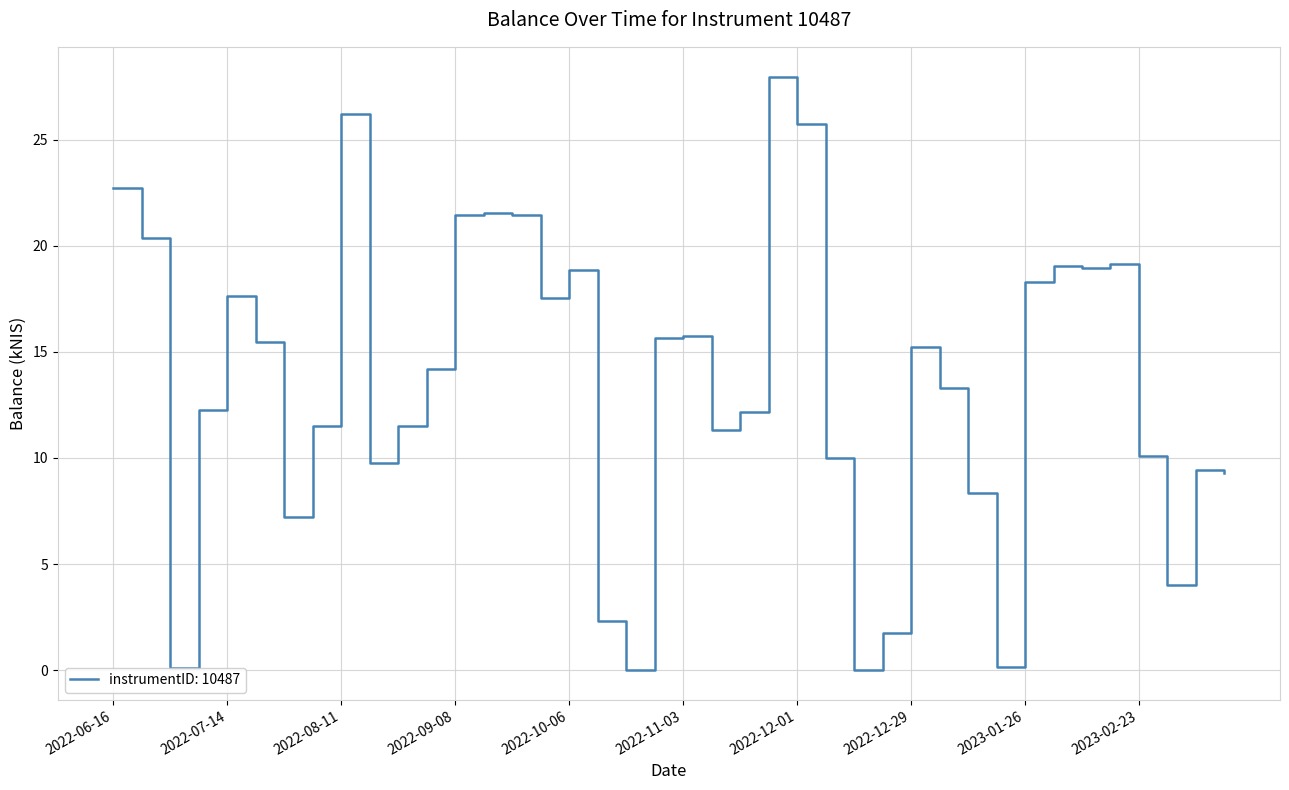

What is the difference between the maximum and minimum values?

28.0